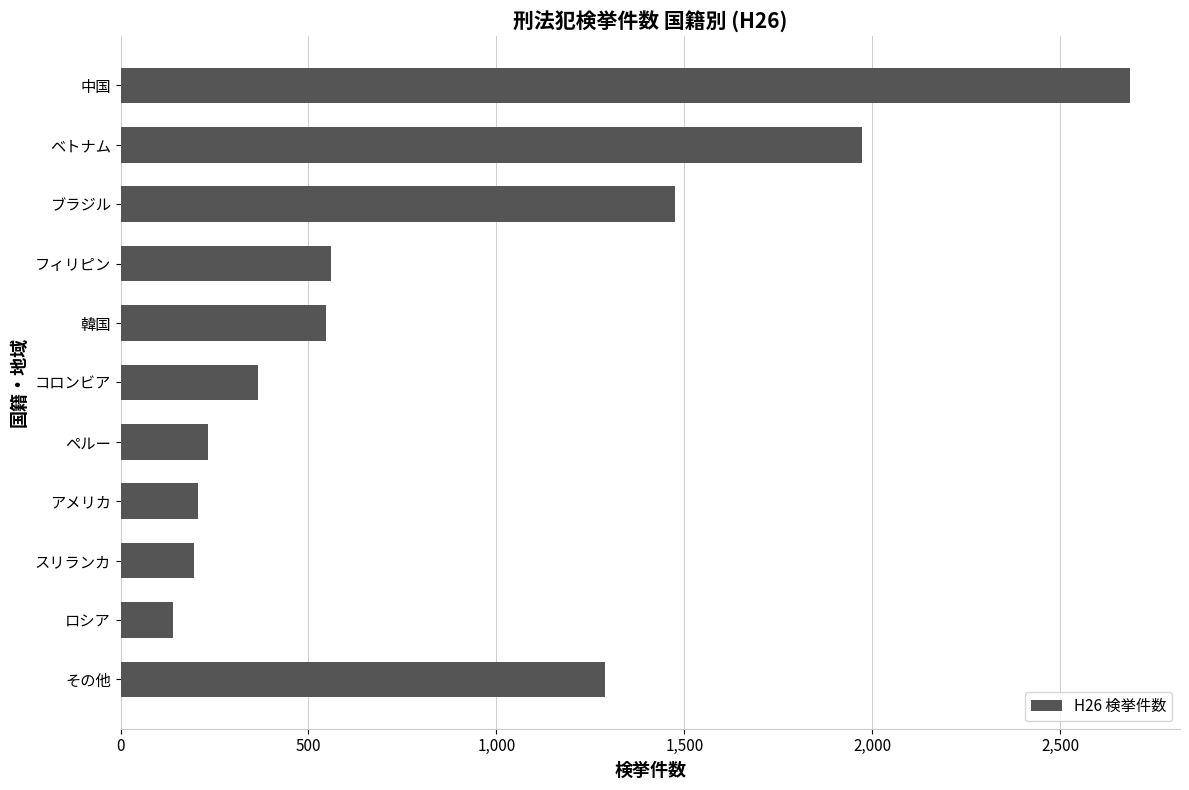

The value at ロシア is 140. True or false?

True